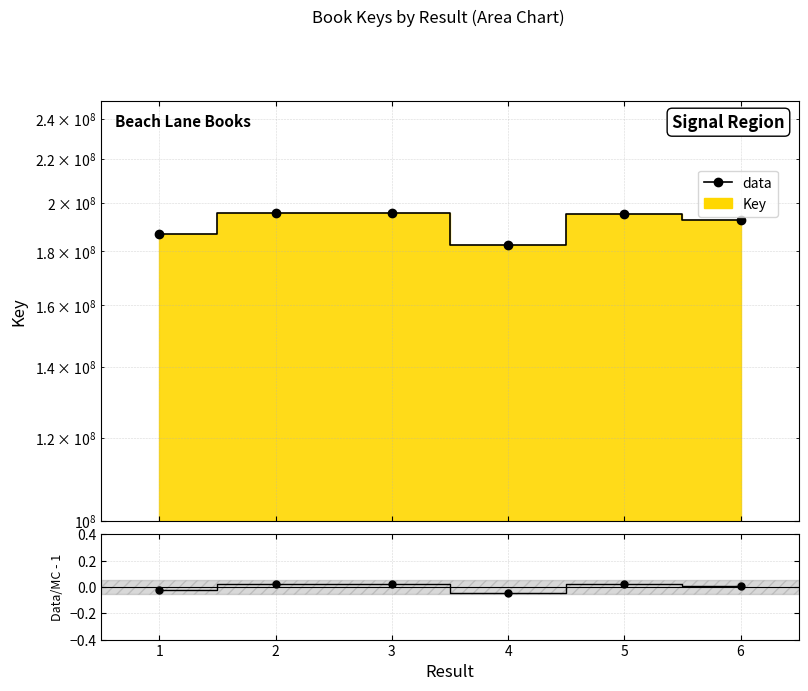

True or false: there are more than 1 points higher than both neighbors.

True